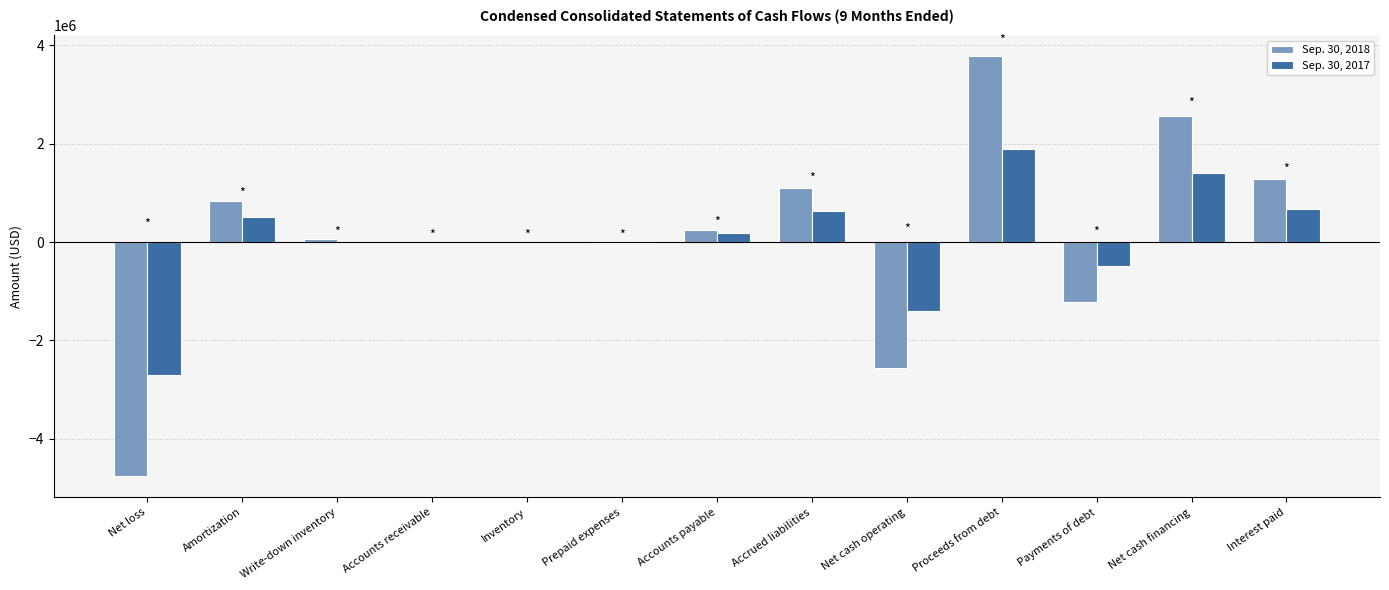

What is the total value across all series at Prepaid expenses?

-30831